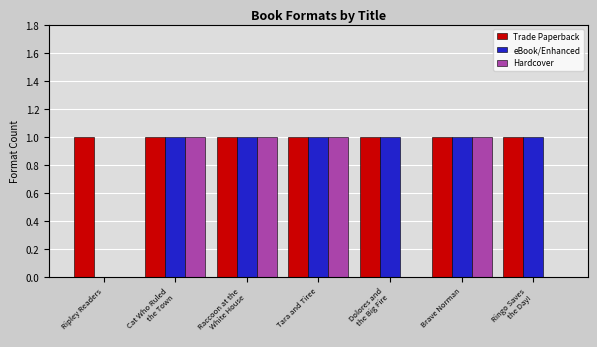

Which series has the largest total across all categories?

Trade Paperback